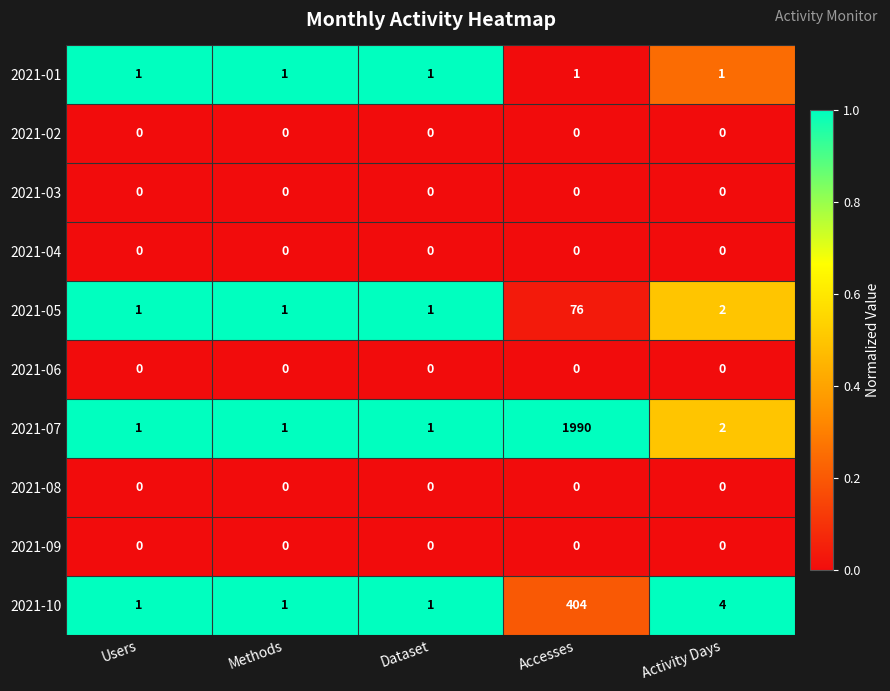

Between Methods and Accesses, which series saw the biggest shift?

2021-07